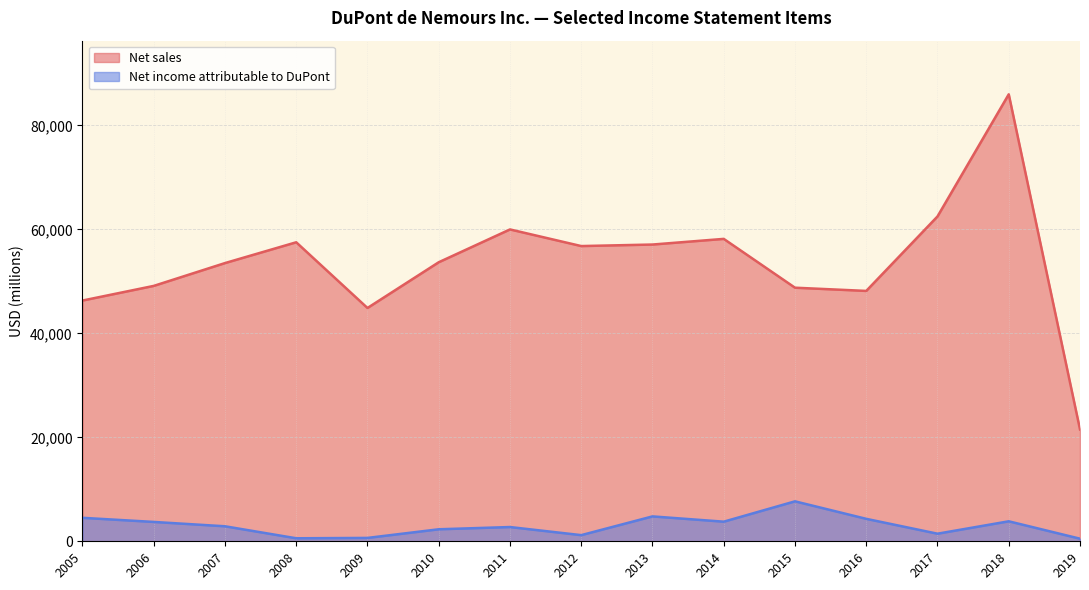

Does the chart have visible grid lines?

Yes